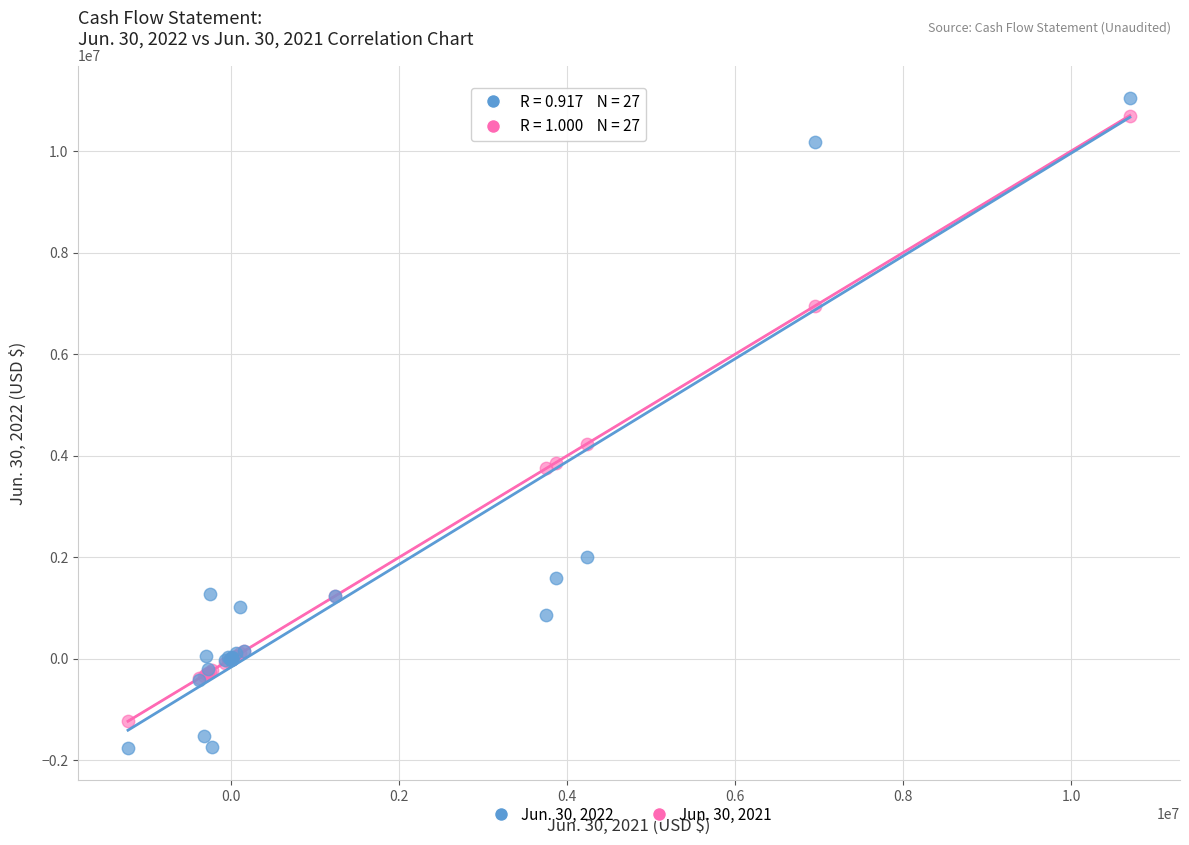

What is the X range (max minus min) for the scatter plot?

11929206